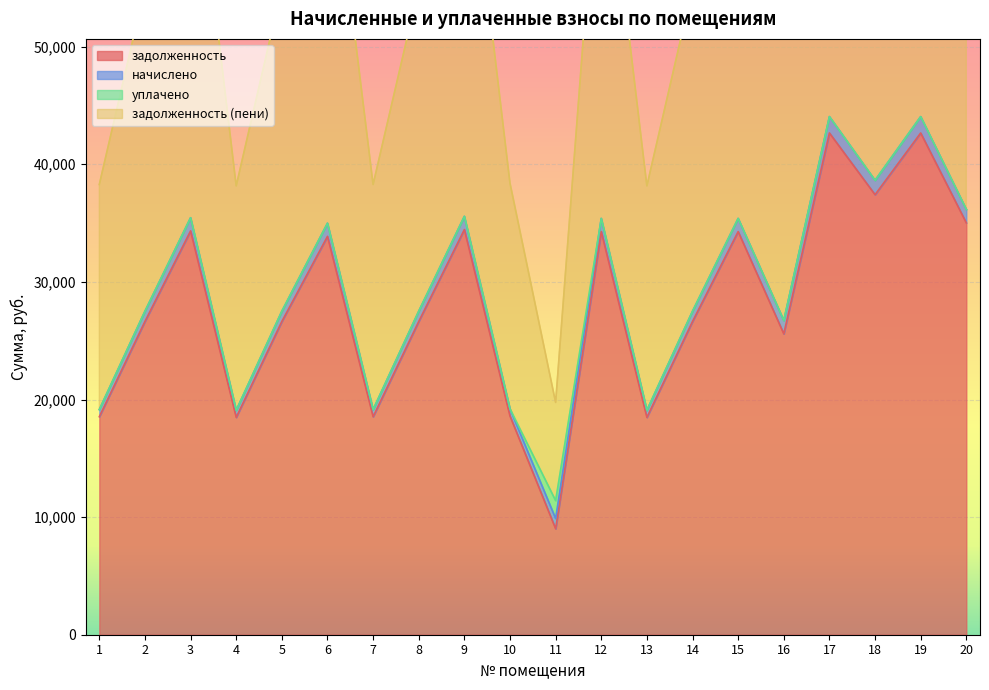

True or false: задолженность (пени) and задолженность cross at least once.

False